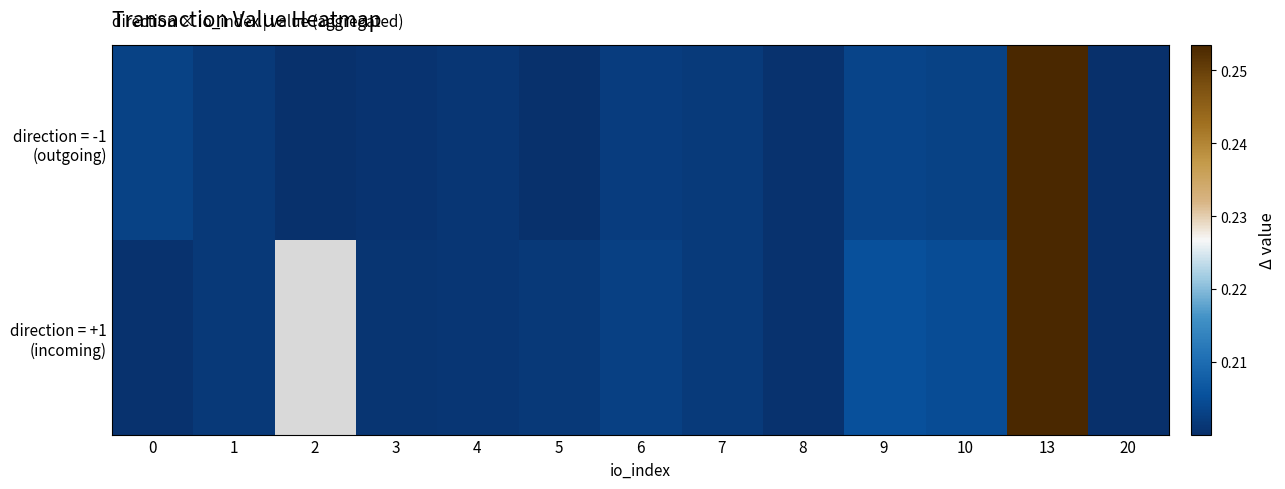

Which has a higher value, 8 or 10?

10